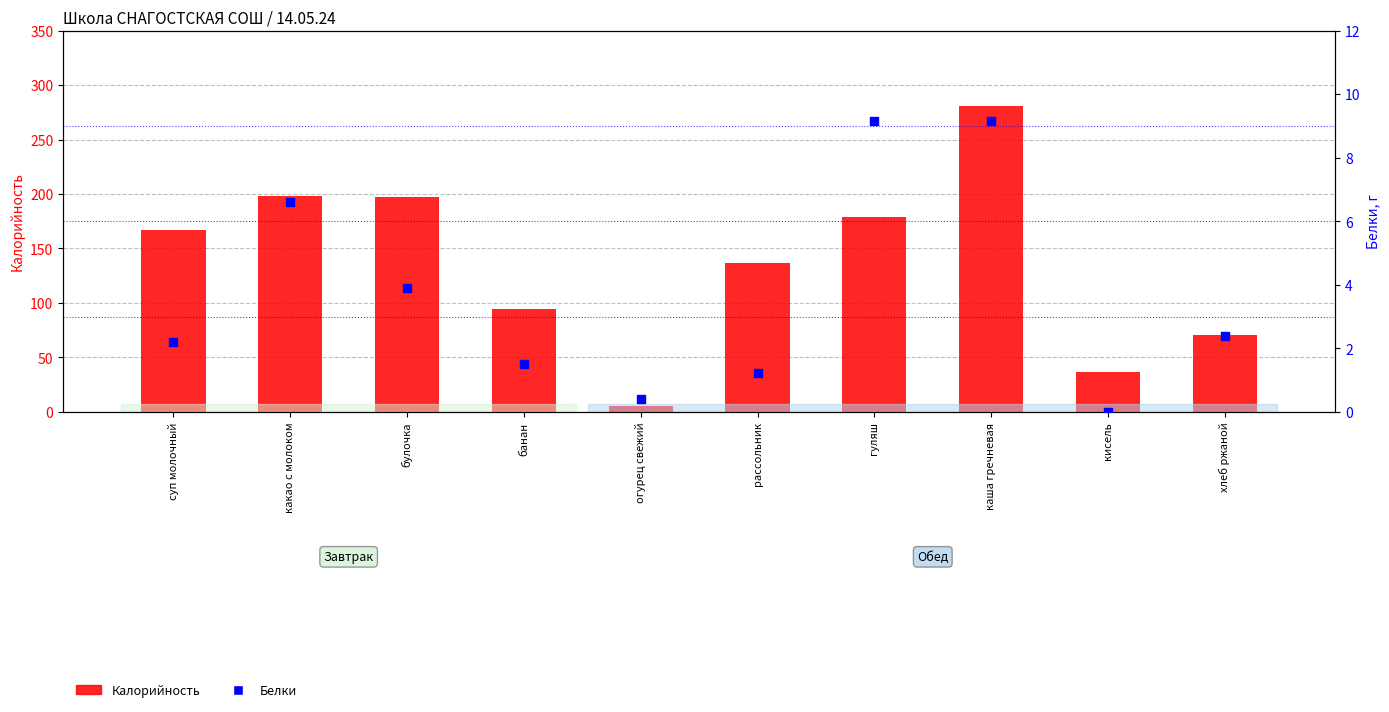

What is the total value across all series at хлеб ржаной?

73.4